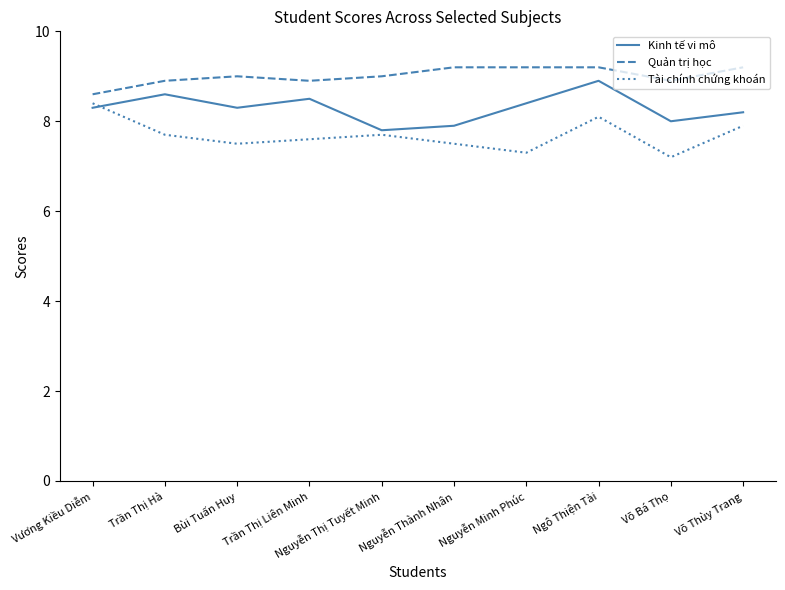

At which category is the sum across all series the highest?

Ngô Thiện Tài